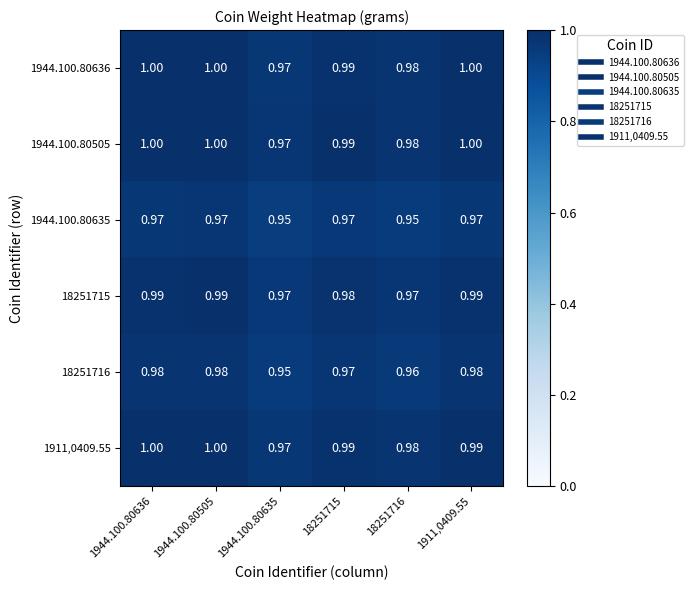

Is the value of 1944.100.80635 at 18251716 greater than the value of 18251715 at 1911,0409.55?

No